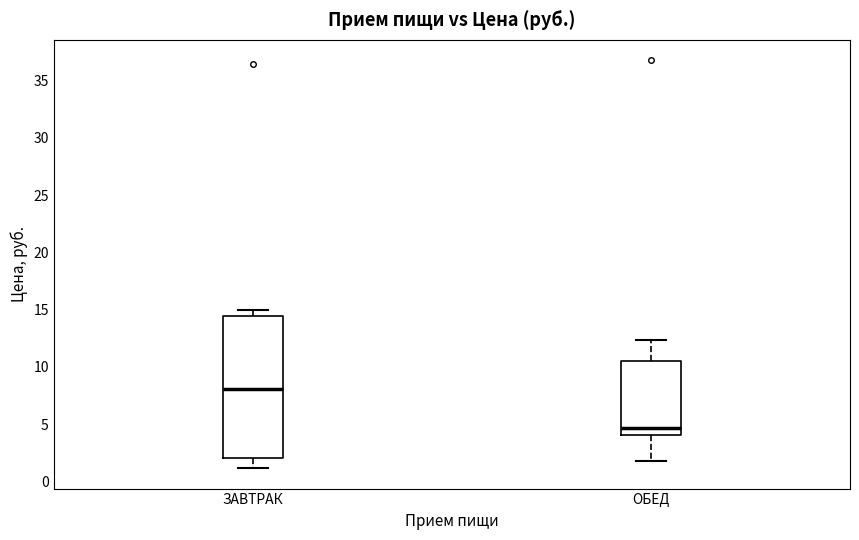

Reading left to right, transcribe this box plot: for each box, give where its median line is, the range the box spans, and where its two whiskers end, as read against the y-axis. The values are not printed on the chart, so give them approximately, as read against the axis.

ЗАВТРАК: median 8.0, box 2.0 to 14.5, whiskers 1.0 to 15.0
ОБЕД: median 4.5, box 4.0 to 10.5, whiskers 2.0 to 12.5